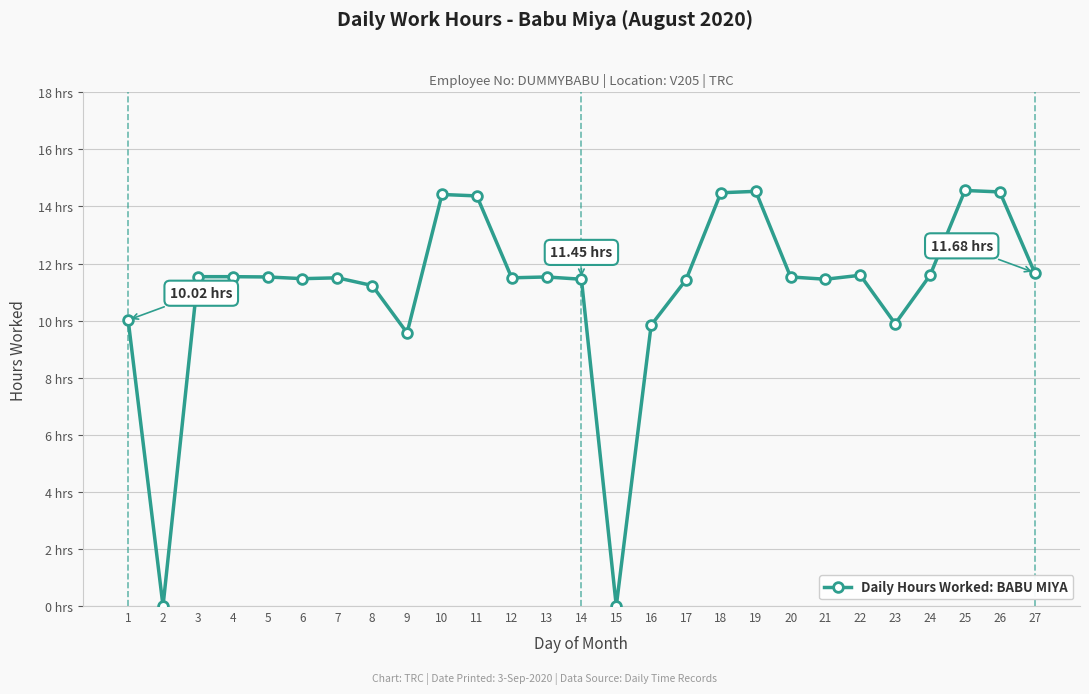

True or false: the data shows 15.3 at 17.

False